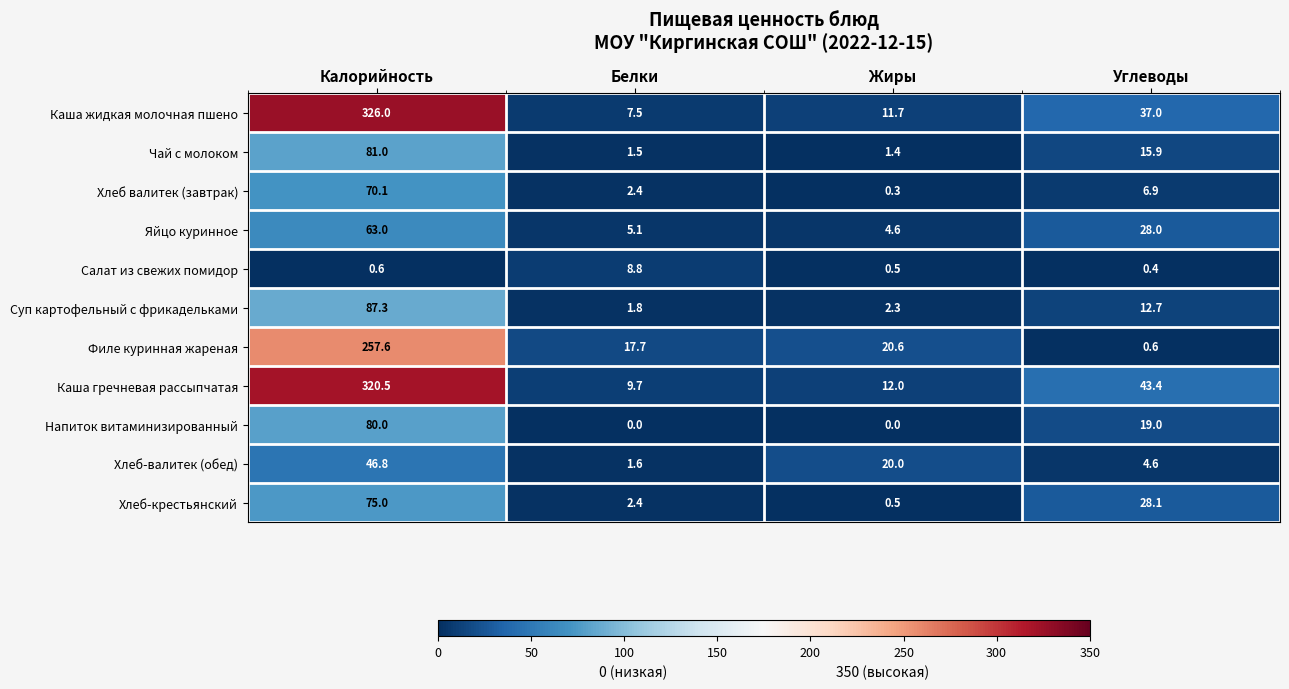

Which series changed the most between Калорийность and Жиры?

Каша жидкая молочная пшено